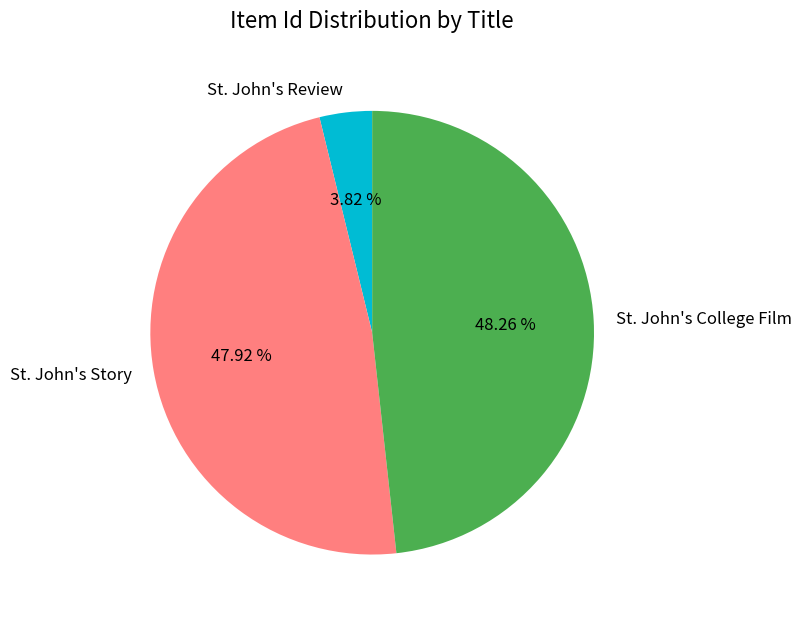

Which category has the smallest portion of the pie?

St. John's Review